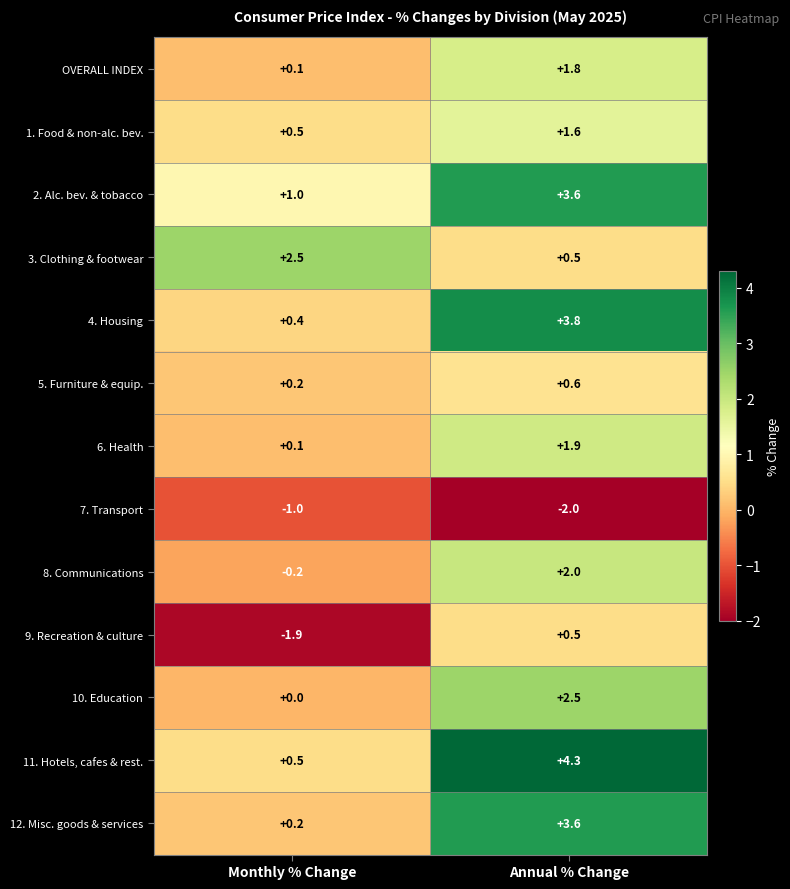

The 10. Education series shows -0.8 at Monthly % Change. True or false?

False